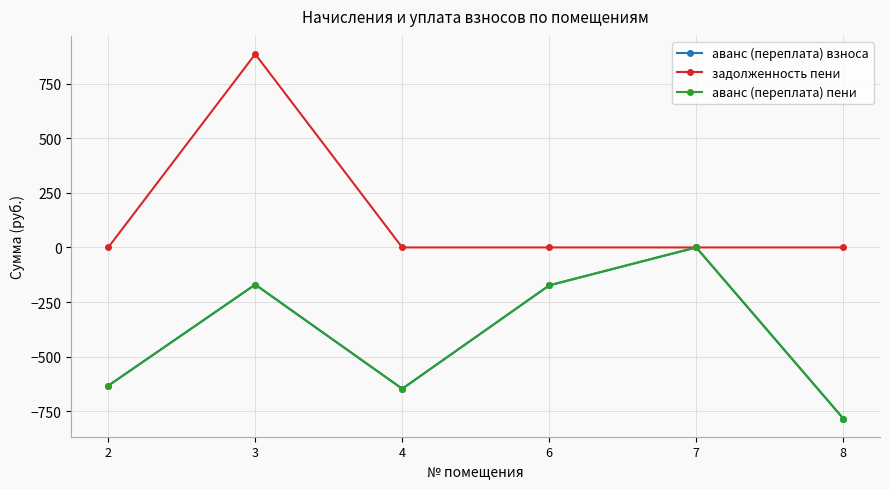

At which category does задолженность пени reach its first local peak?

3